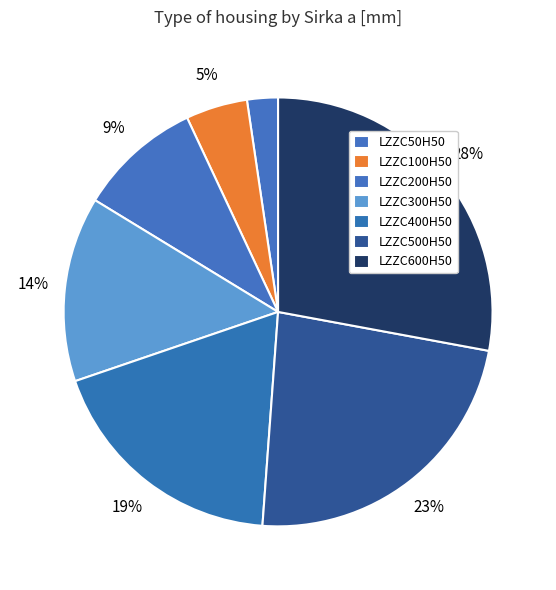

Count the number of slices in the pie.

7